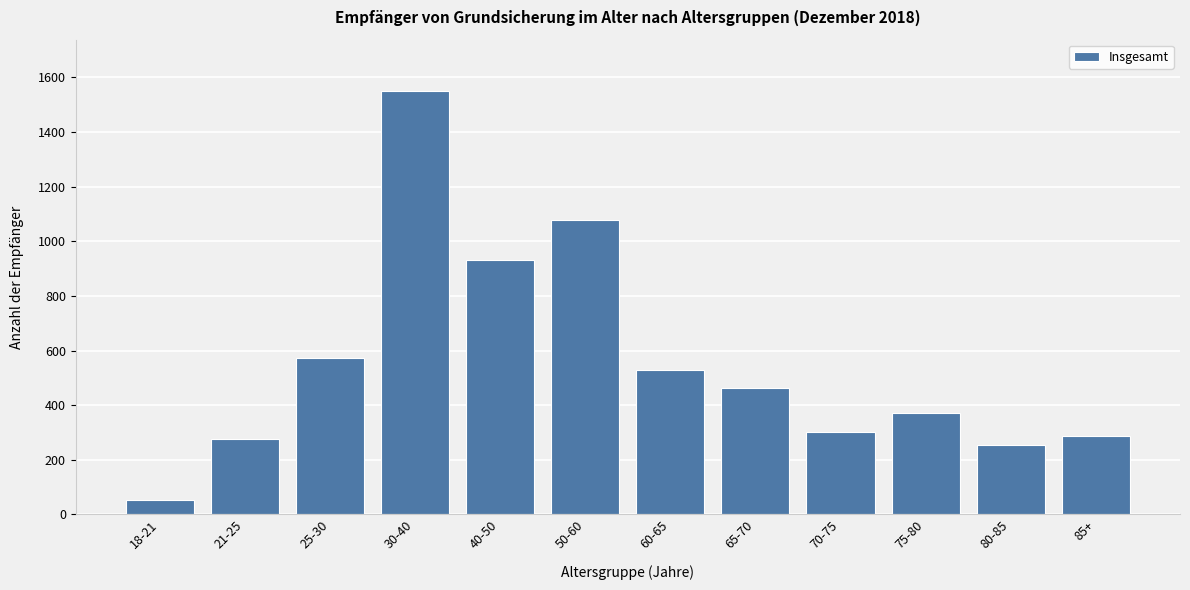

Reading left to right, extract all data points from this chart.

53	275	572	1552	931	1078	528	462	302	372	255	286